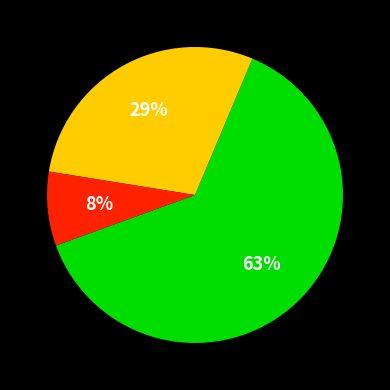

Is there any slice that represents more than half of the pie?

Yes